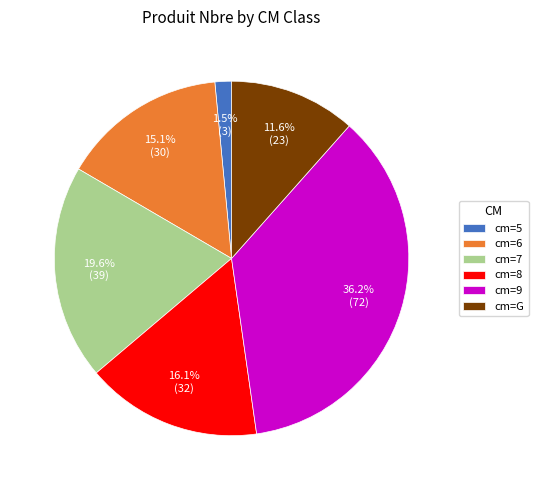

How many slices are in this pie chart?

6